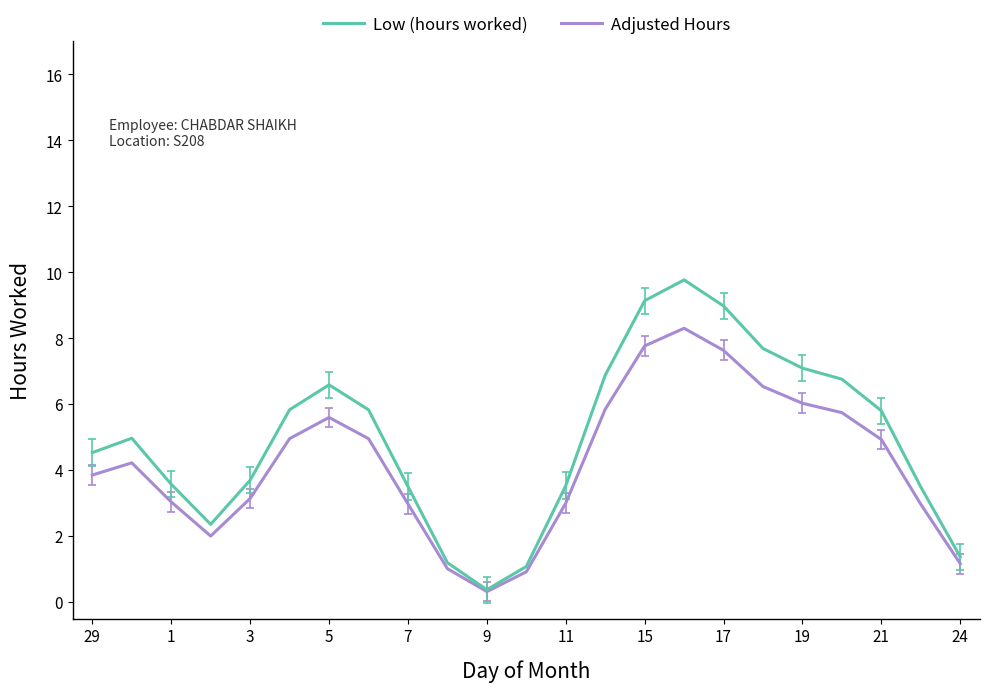

What is the highest value of the Adjusted Hours series?

8.3